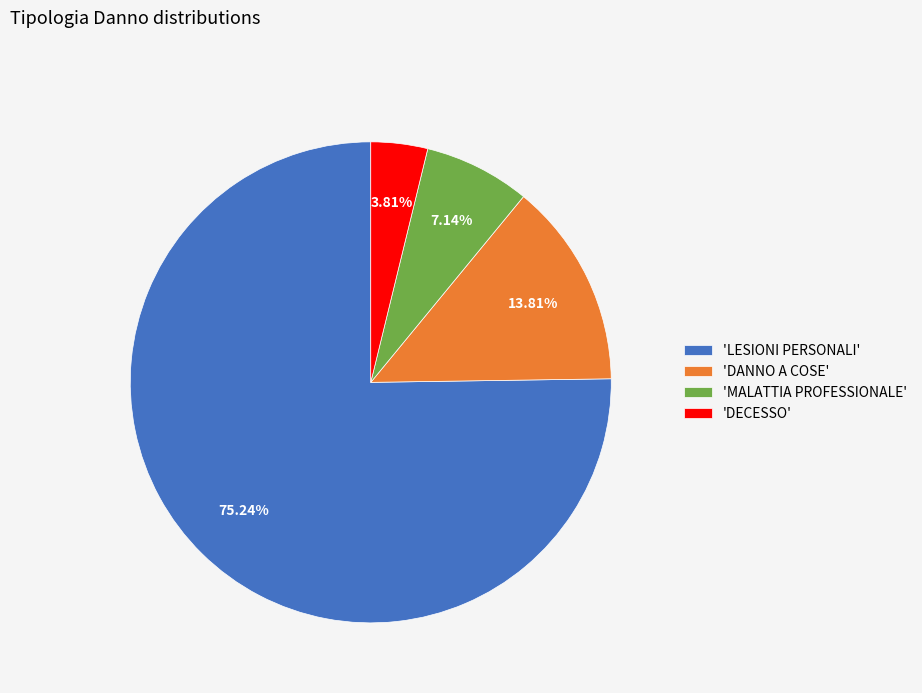

Which category has the smallest portion of the pie?

'DECESSO'